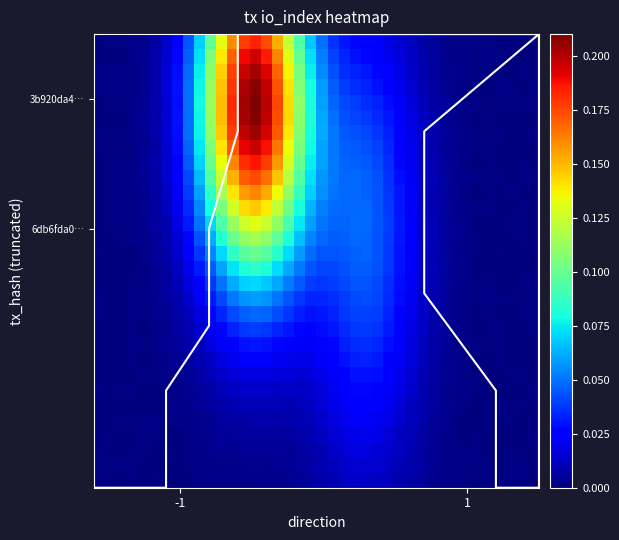

How many distinct data groups are displayed?

30